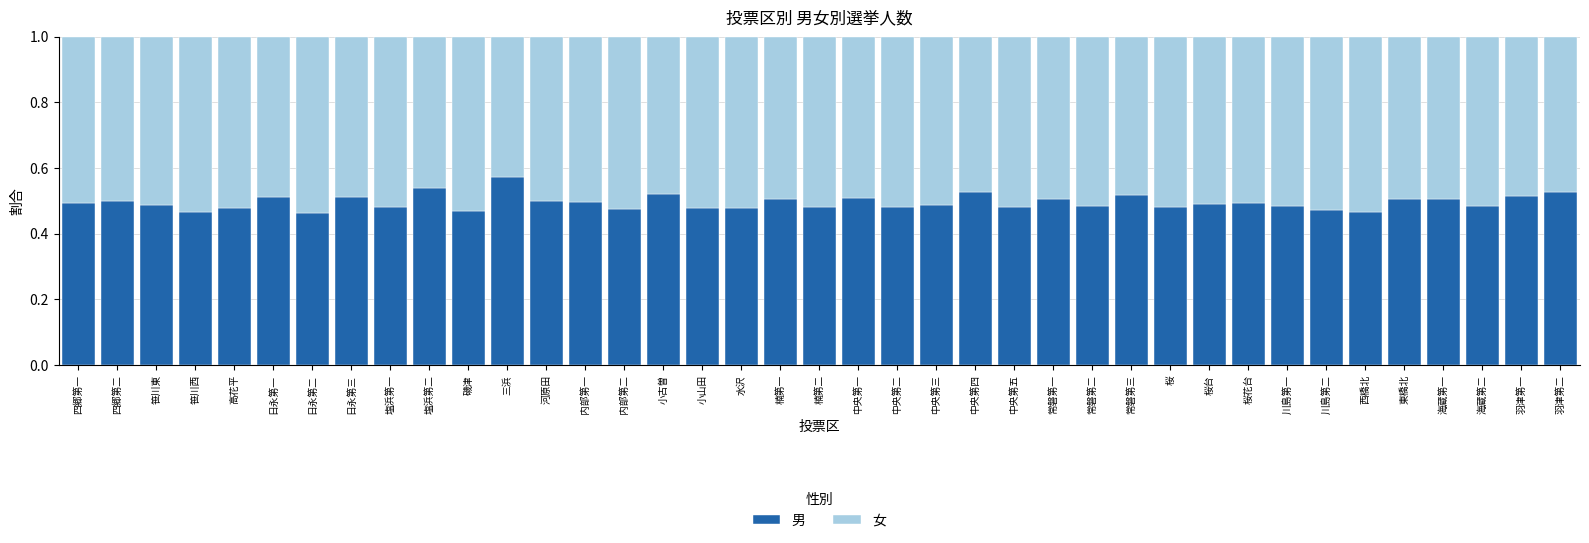

What is the total value across all series at 桜花台?

1.0